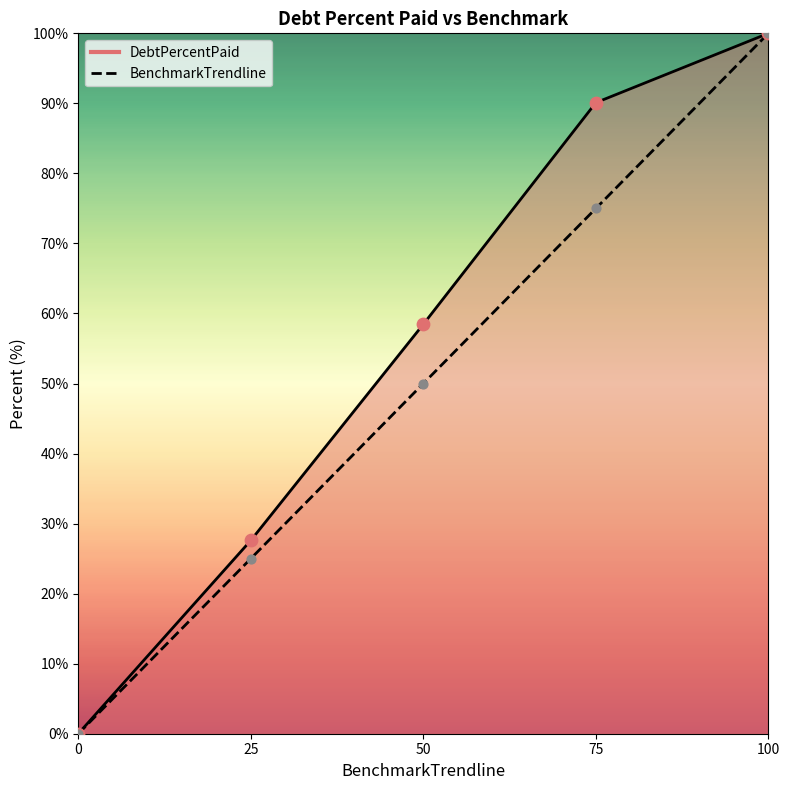

At how many categories does at least one series exceed 29?

3